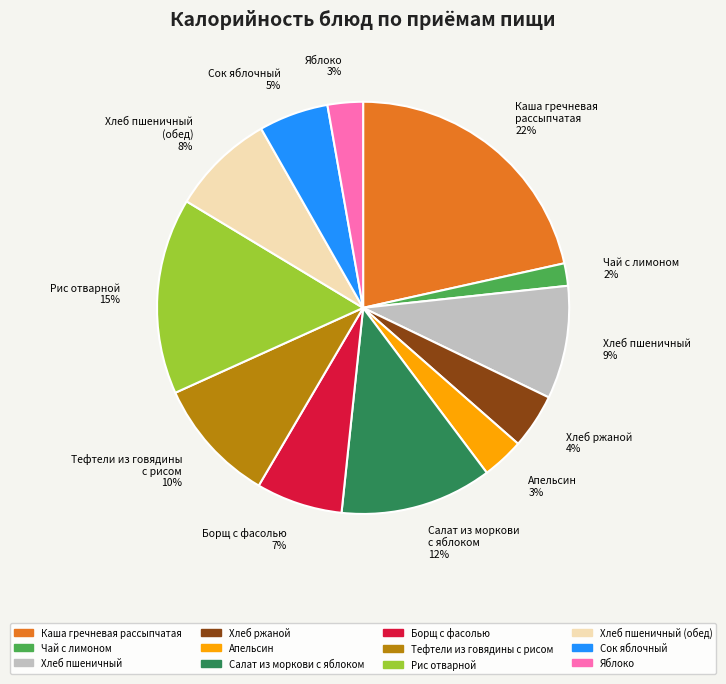

Is the sum of Салат из моркови с яблоком 12% and Хлеб пшеничный 9% greater than half?

No